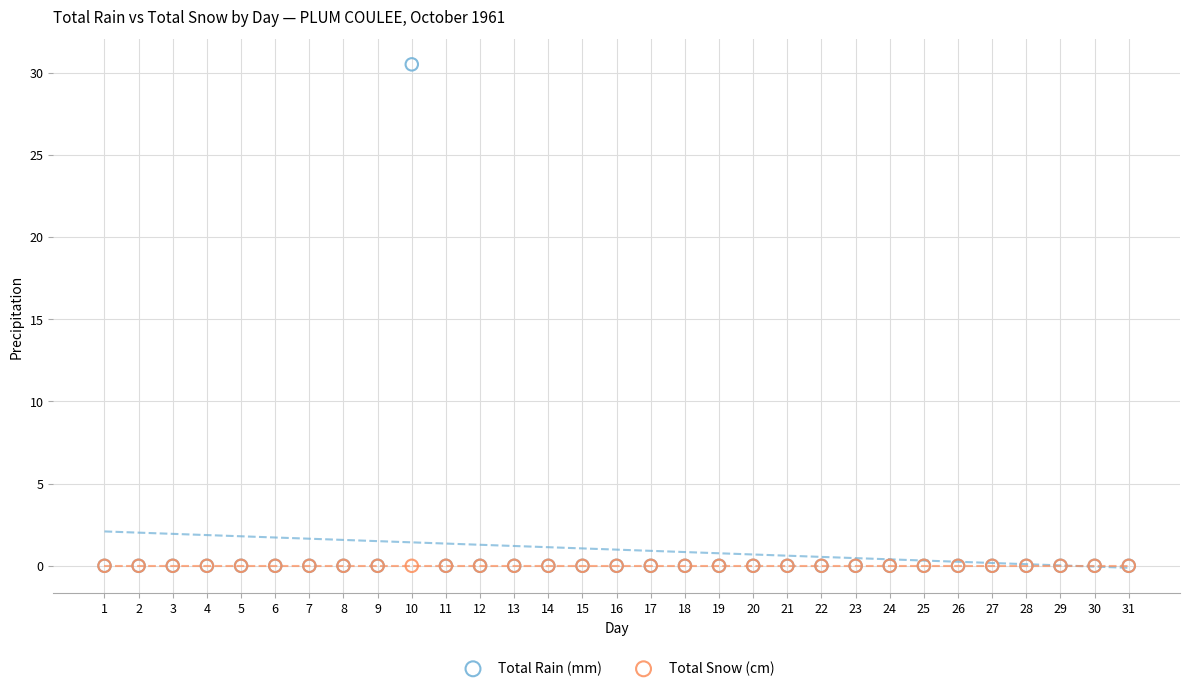

Which series reaches the maximum Y coordinate?

Total Rain (mm)